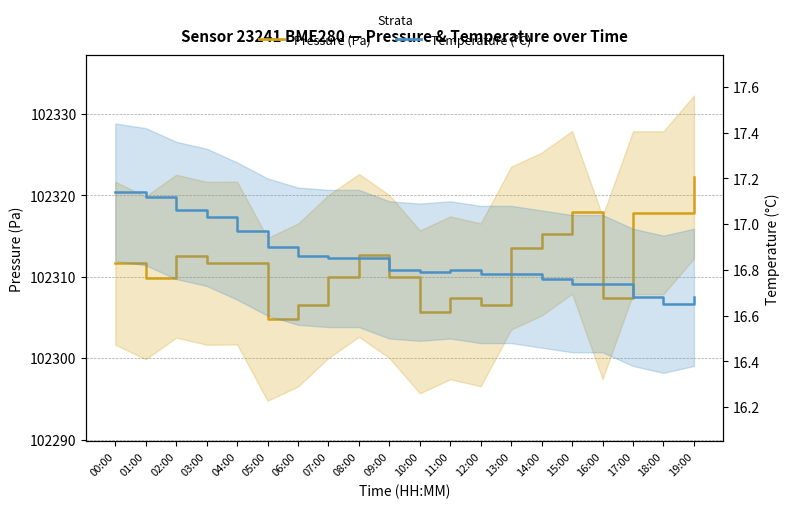

True or false: Pressure (Pa) and Temperature (°C) cross at least once.

False